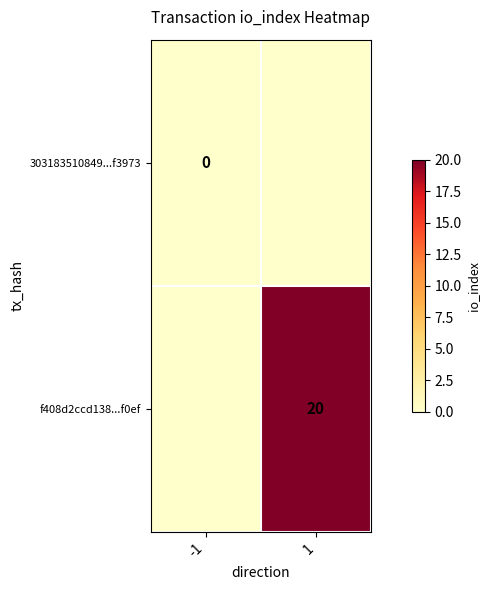

At how many categories does at least one series exceed 14?

1